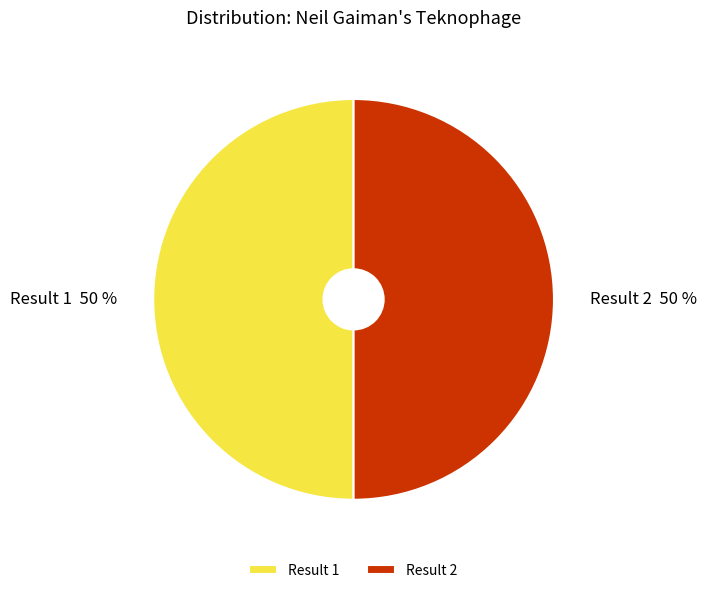

Do Result 1 and Result 2 together represent more than half of the pie?

Yes